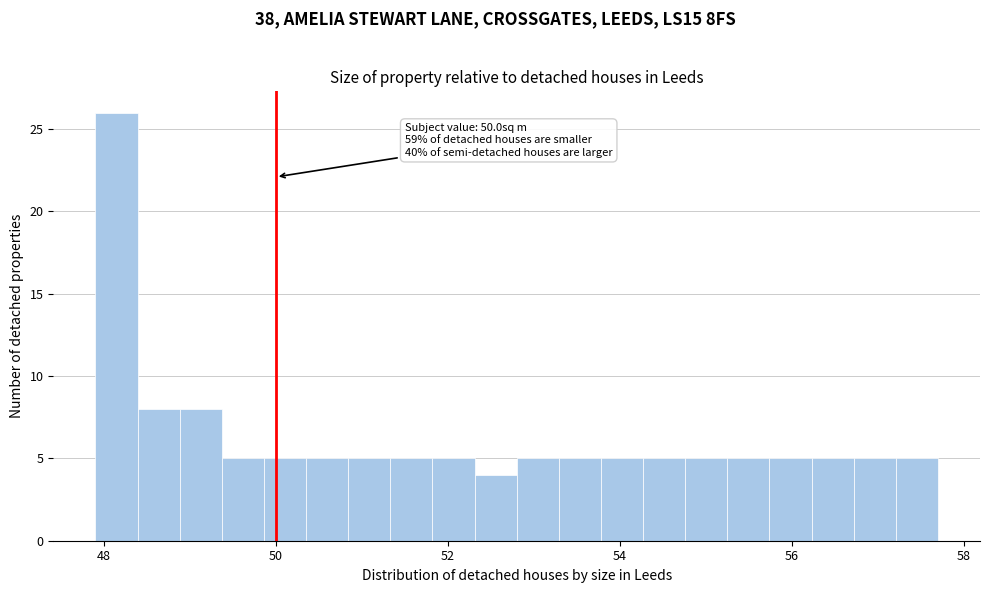

Read against the x-axis, roughly where is the centre of the tallest bar?

48.2